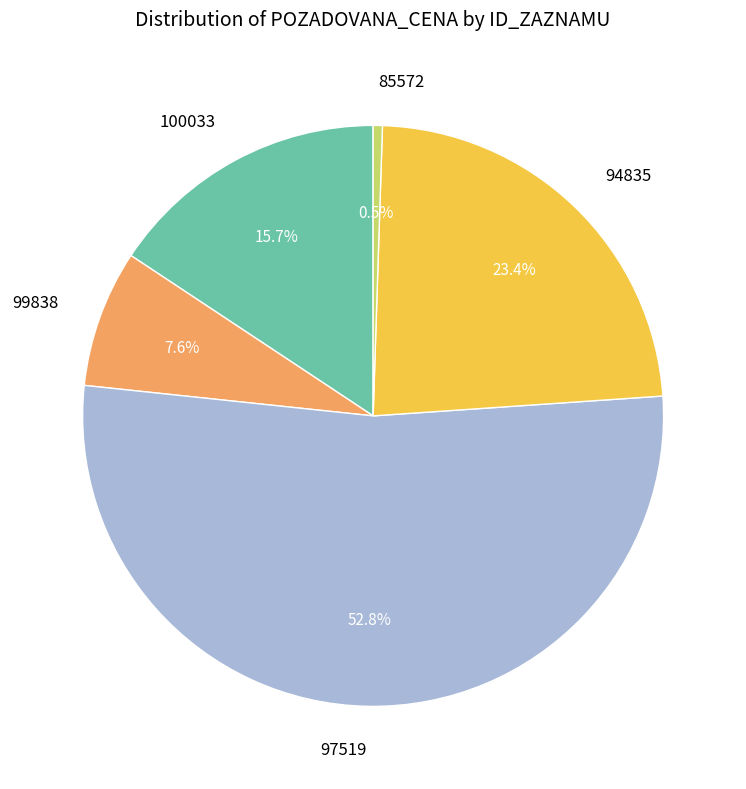

Count the number of slices in the pie.

5